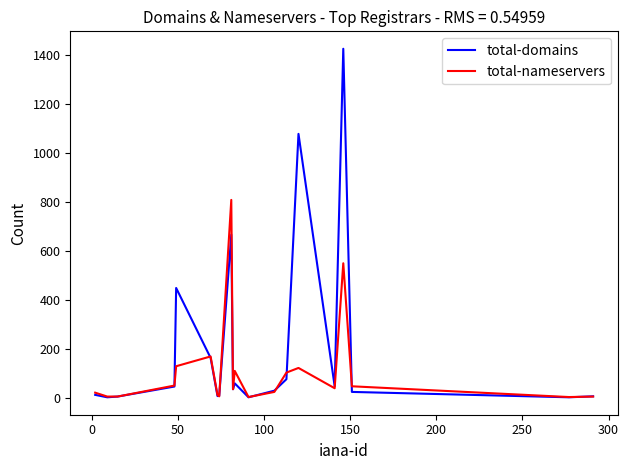

How many lines are shown in the chart?

2